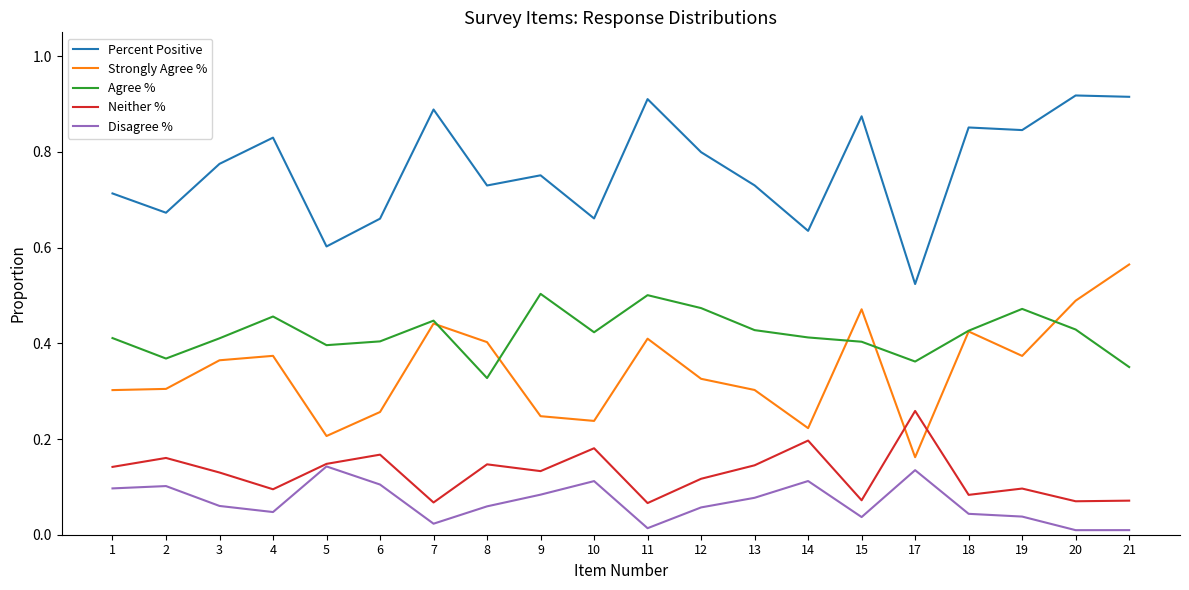

Does the chart display data point markers on the line(s)?

No